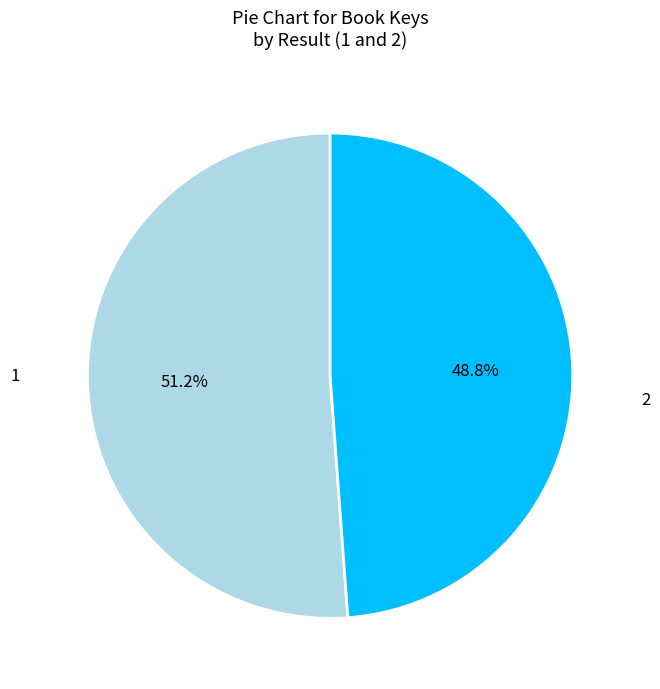

Is it true that 1 is 51% of the pie?

True